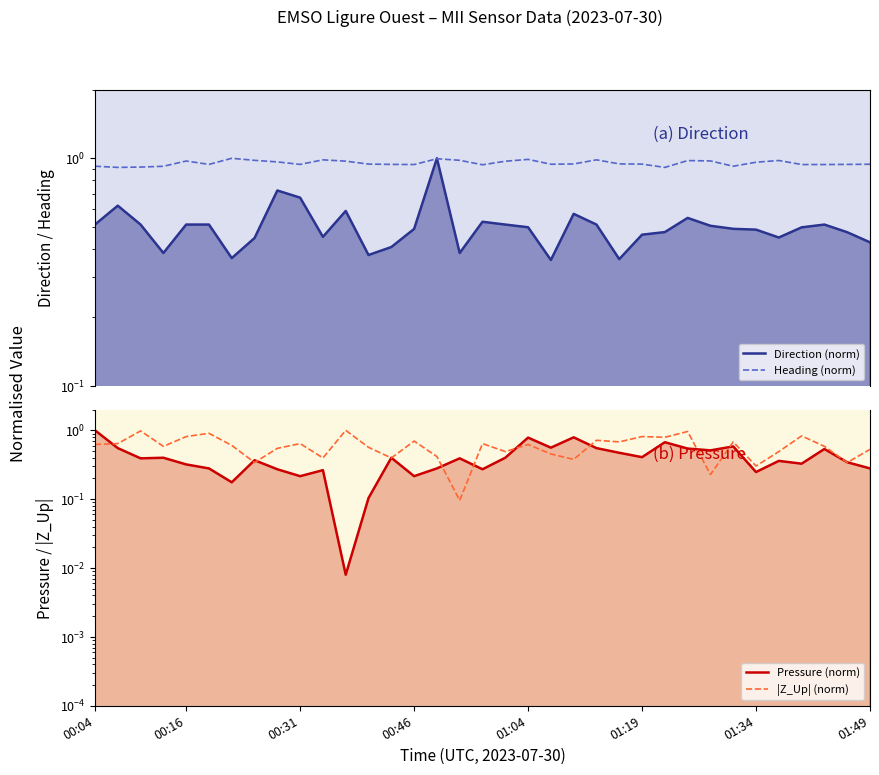

Which series has the largest total across all categories?

Heading (norm)